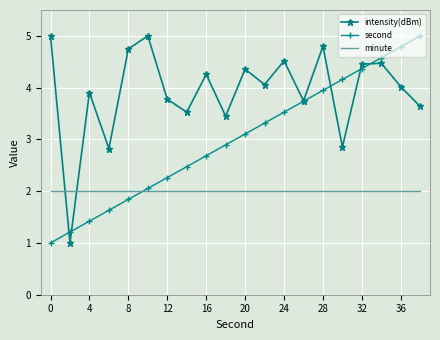

Rank the series by their average value, from highest to lowest.

intensity(dBm), second, minute